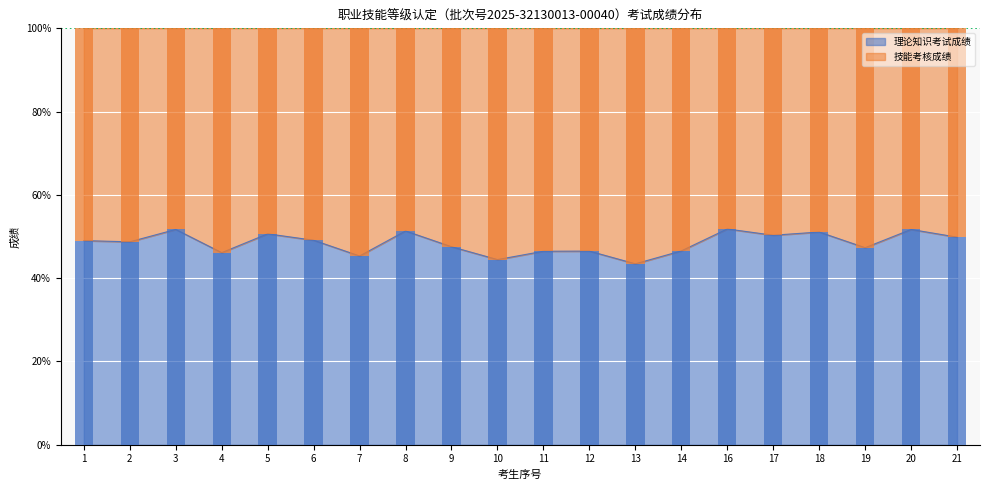

At which category does the chart reach its peak across all series?

13